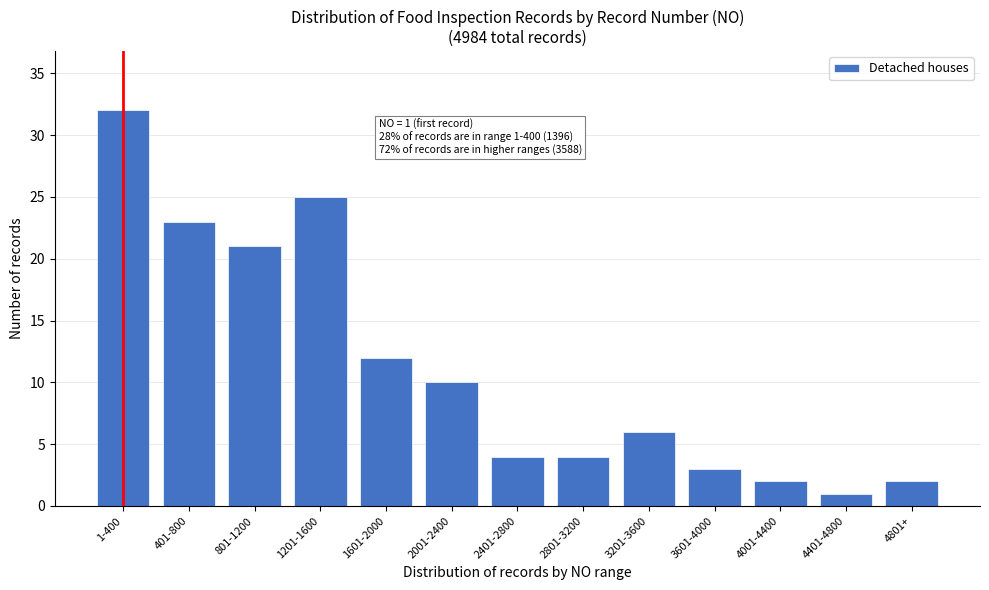

Reading left to right, extract all data points from this chart.

1-400=32	401-800=23	801-1200=21	1201-1600=25	1601-2000=12	2001-2400=10	2401-2800=4	2801-3200=4	3201-3600=6	3601-4000=3	4001-4400=2	4401-4800=1	4801+=2